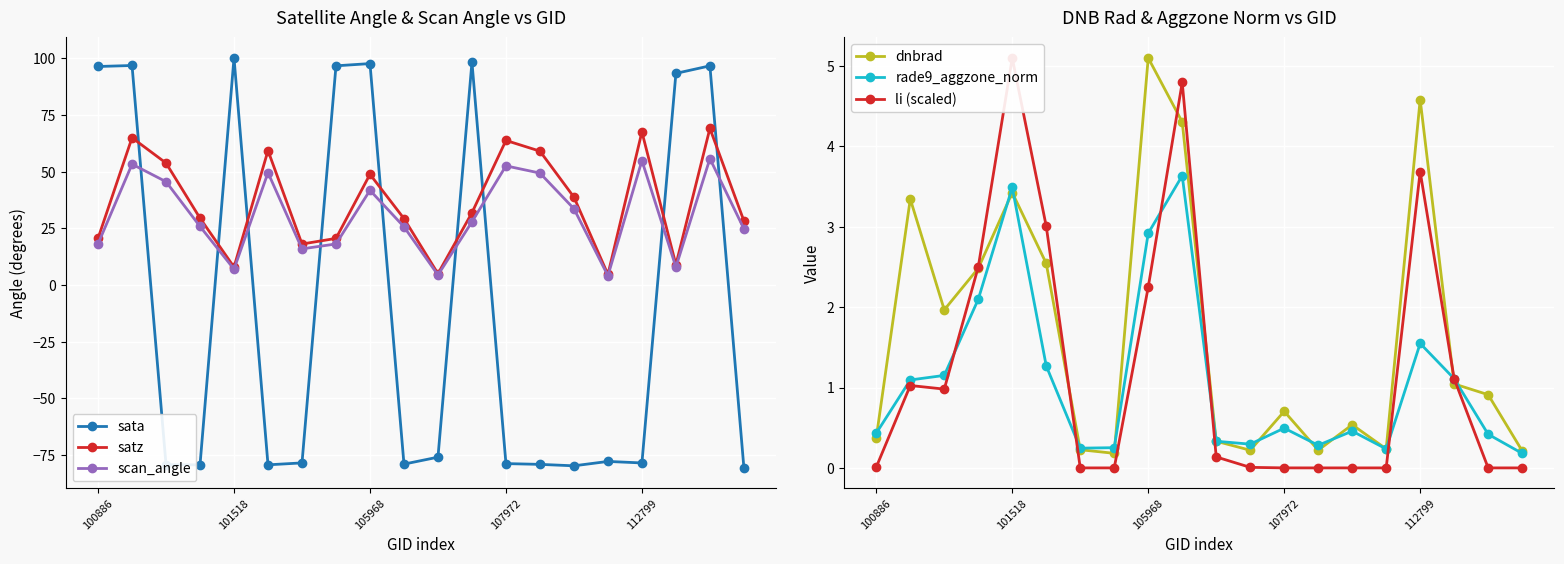

True or false: li (scaled) and rade9_aggzone_norm cross at least once.

True